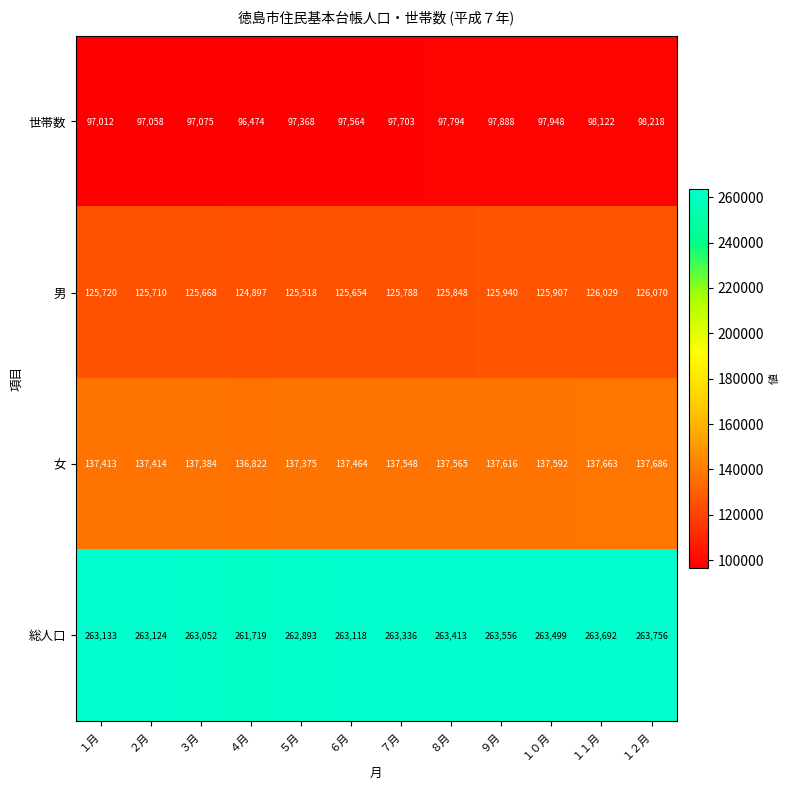

How many categories are shown in the chart?

12